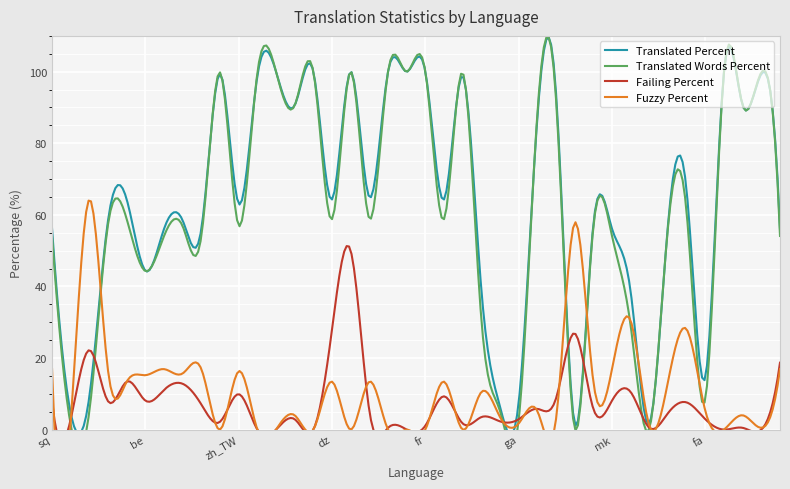

How many data points does each series have?

40